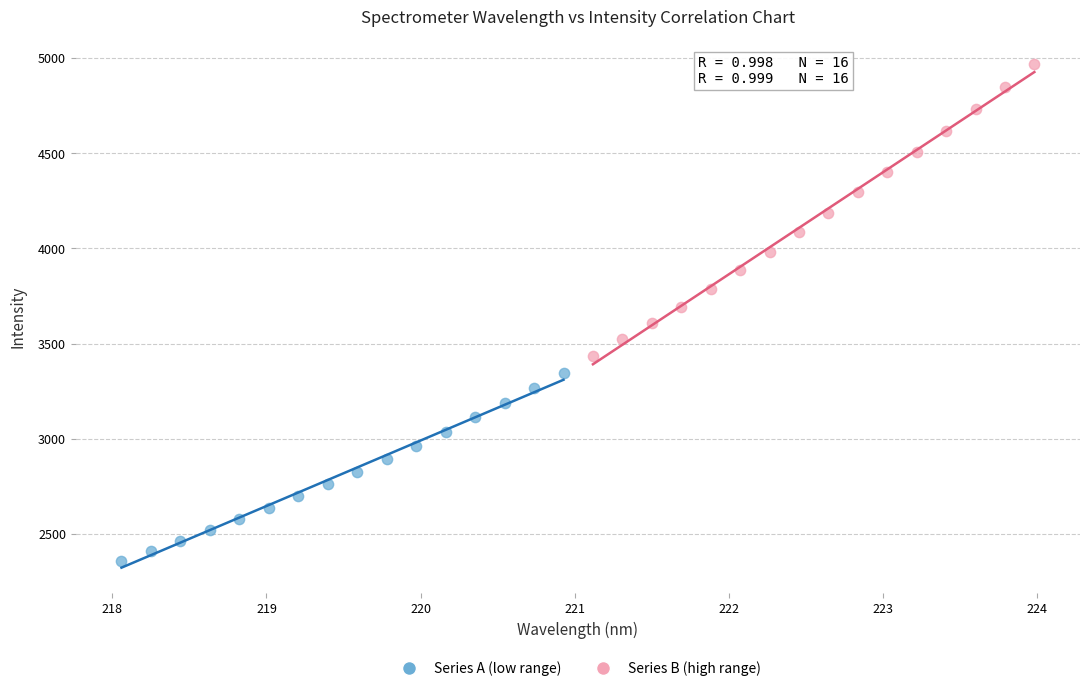

Which series has the widest spread of Y values?

Series B (high range)